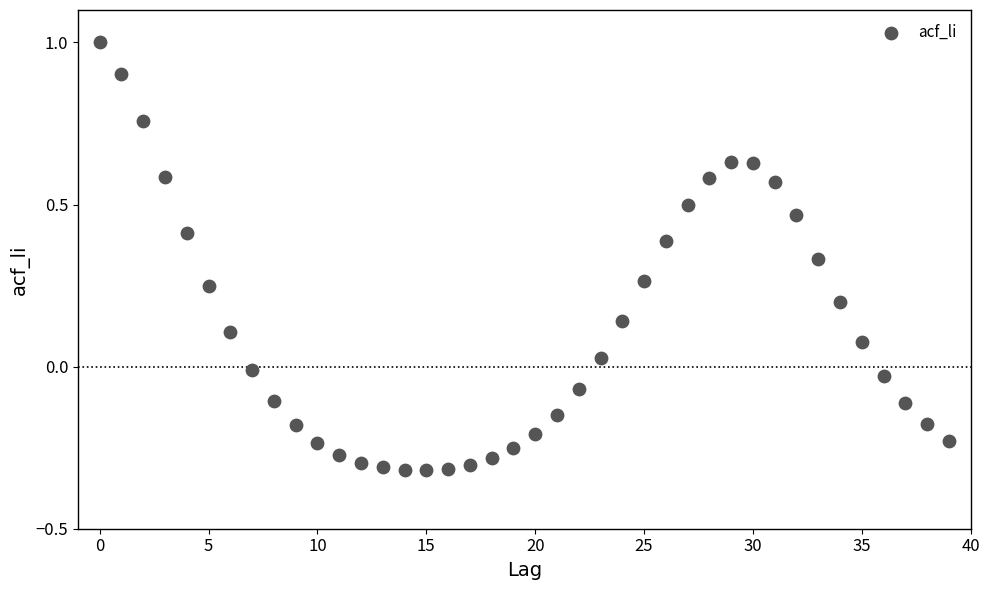

What is the range of Y values (max minus min)?

1.3